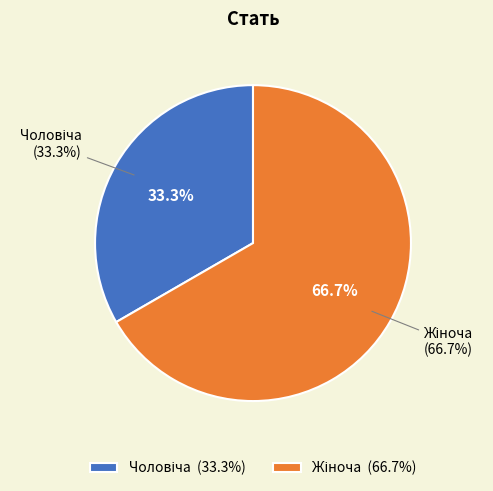

Which category accounts for the majority?

Жіноча